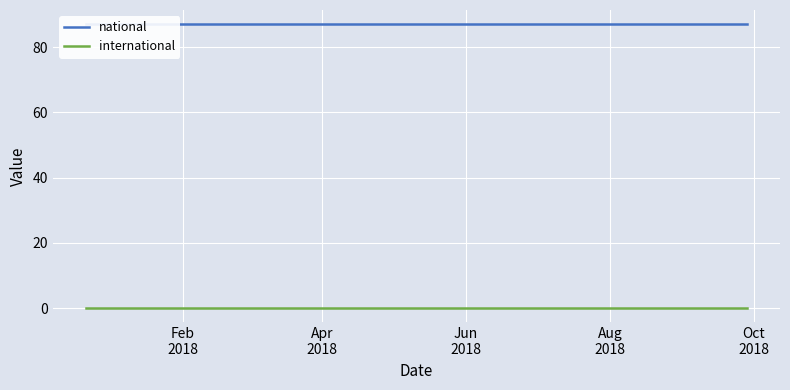

True or false: international and national intersect in this chart.

False